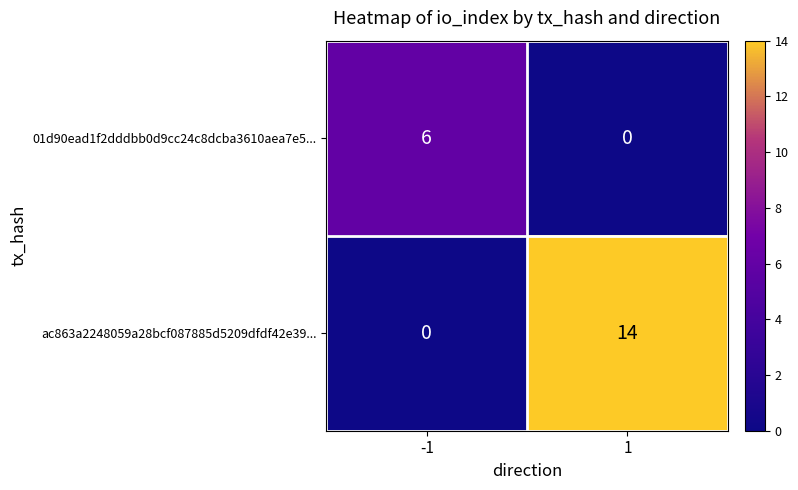

How many positive values does the ac863a2248059a28bcf087885d5209dfdf42e39... series have?

1